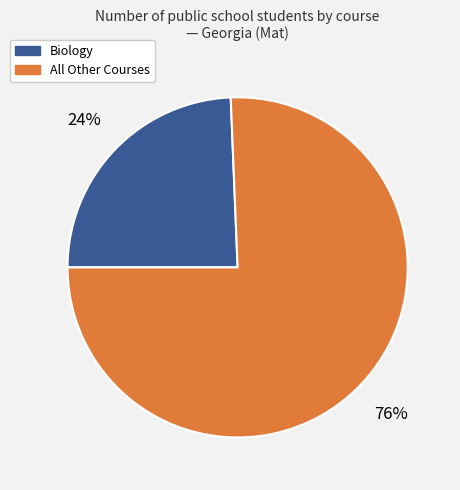

Which category has the biggest portion of the pie?

All Other Courses